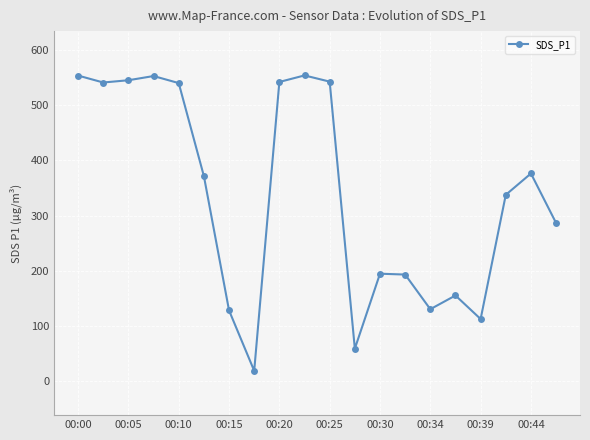

How many distinct data groups are displayed?

1